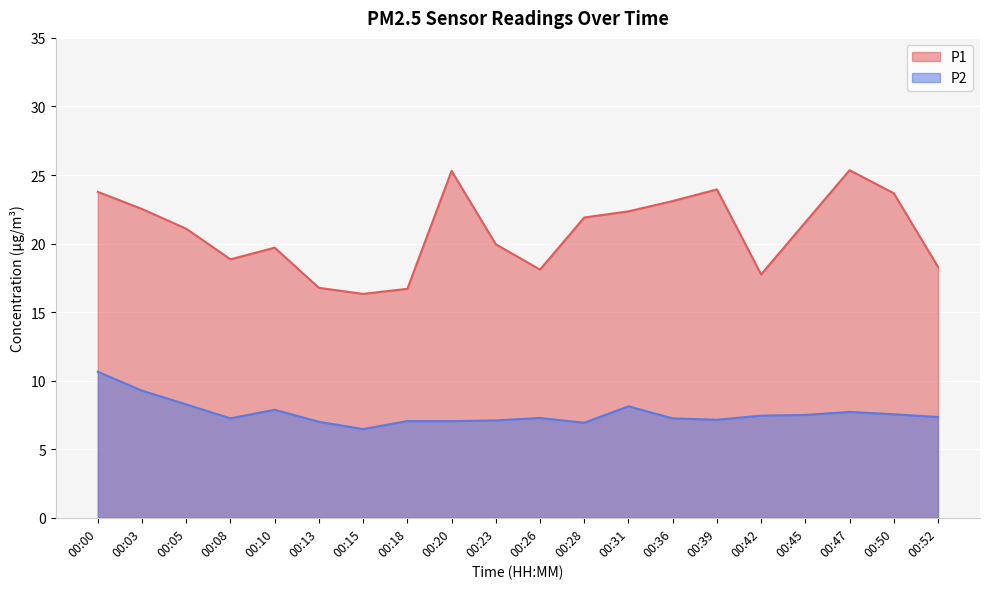

Reading right to left, list all the values displayed in this chart.

P1: 00:52=18.3	00:50=23.7	00:47=25.4	00:45=21.6	00:42=17.8	00:39=23.9	00:36=23.1	00:31=22.4	00:28=21.9	00:26=18.1	00:23=19.9	00:20=25.3	00:18=16.7	00:15=16.3	00:13=16.8	00:10=19.7	00:08=18.9	00:05=21.1	00:03=22.5	00:00=23.8
P2: 00:52=7.3	00:50=7.5	00:47=7.7	00:45=7.5	00:42=7.5	00:39=7.2	00:36=7.2	00:31=8.1	00:28=6.9	00:26=7.3	00:23=7.1	00:20=7.0	00:18=7.0	00:15=6.5	00:13=7.0	00:10=7.9	00:08=7.2	00:05=8.3	00:03=9.3	00:00=10.7